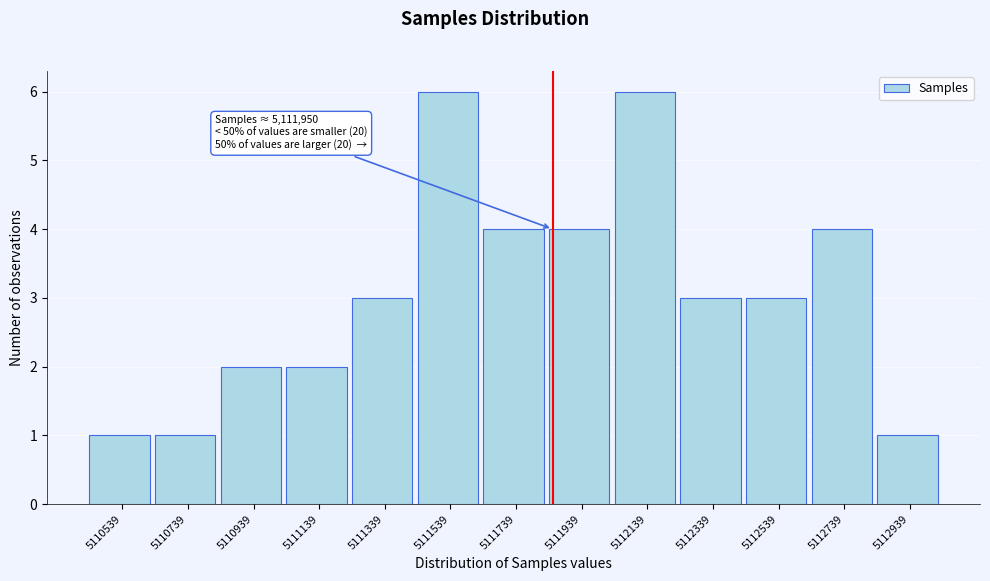

Reading left to right, extract all data points from this chart.

5110539=1	5110739=1	5110939=2	5111139=2	5111339=3	5111539=6	5111739=4	5111939=4	5112139=6	5112339=3	5112539=3	5112739=4	5112939=1